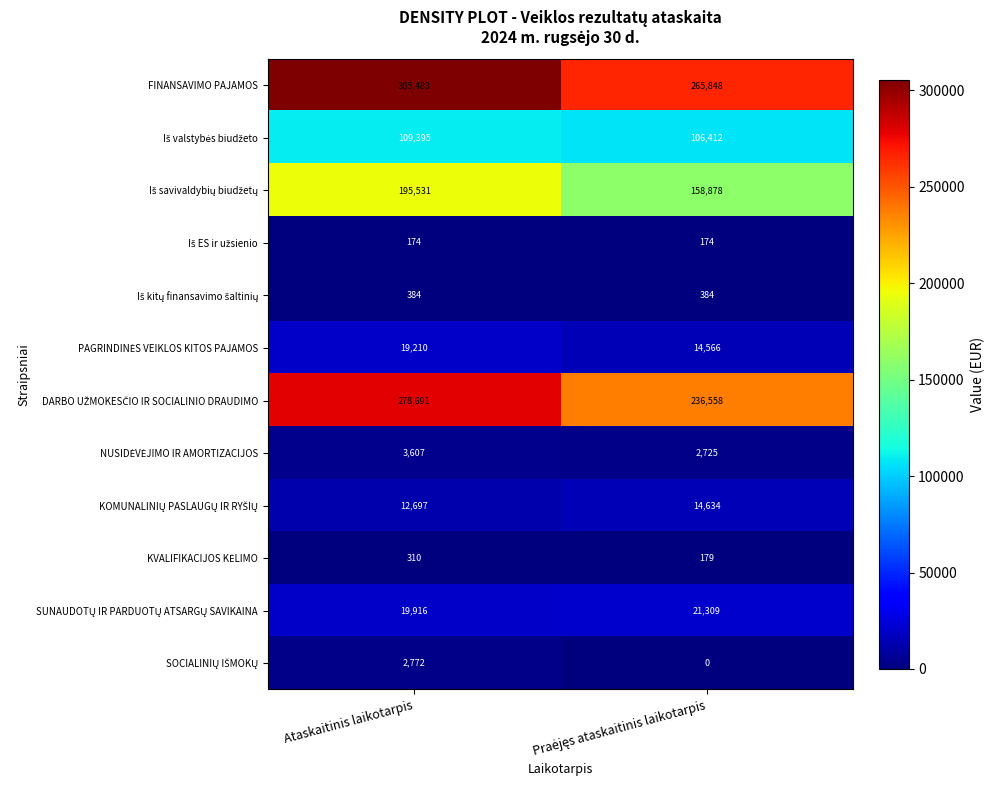

What is the spread (max minus min) of values at Ataskaitinis laikotarpis?

305309